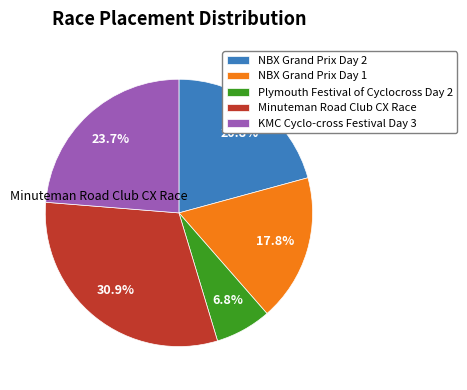

To the nearest percent, what percentage of the pie is Minuteman Road Club CX Race?

31%